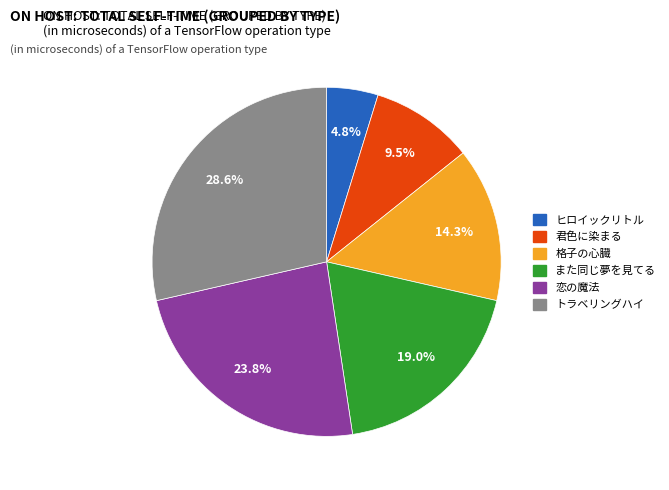

Between 君色に染まる and トラベリングハイ, which is larger?

トラベリングハイ